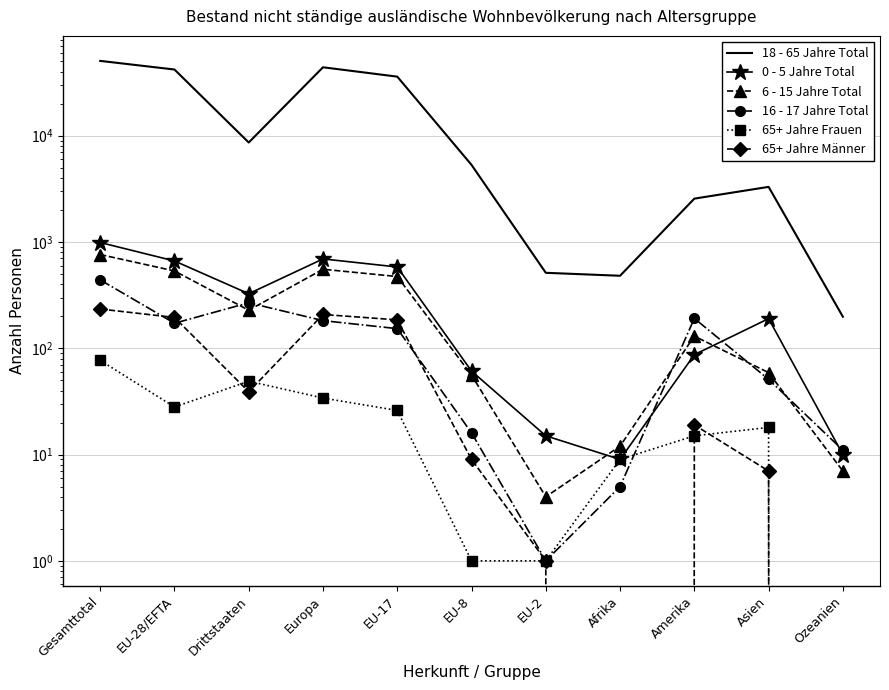

At which label does 65+ Jahre Männer reach its peak?

Gesamttotal